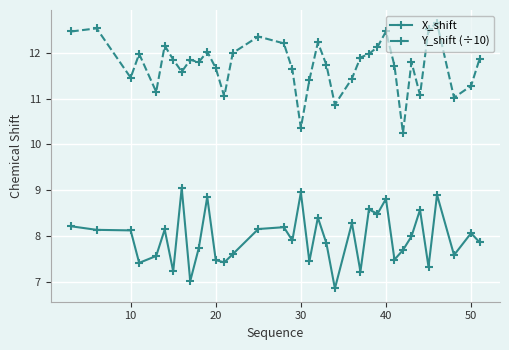

What is the sum of all Y_shift (÷10) values?

422.5